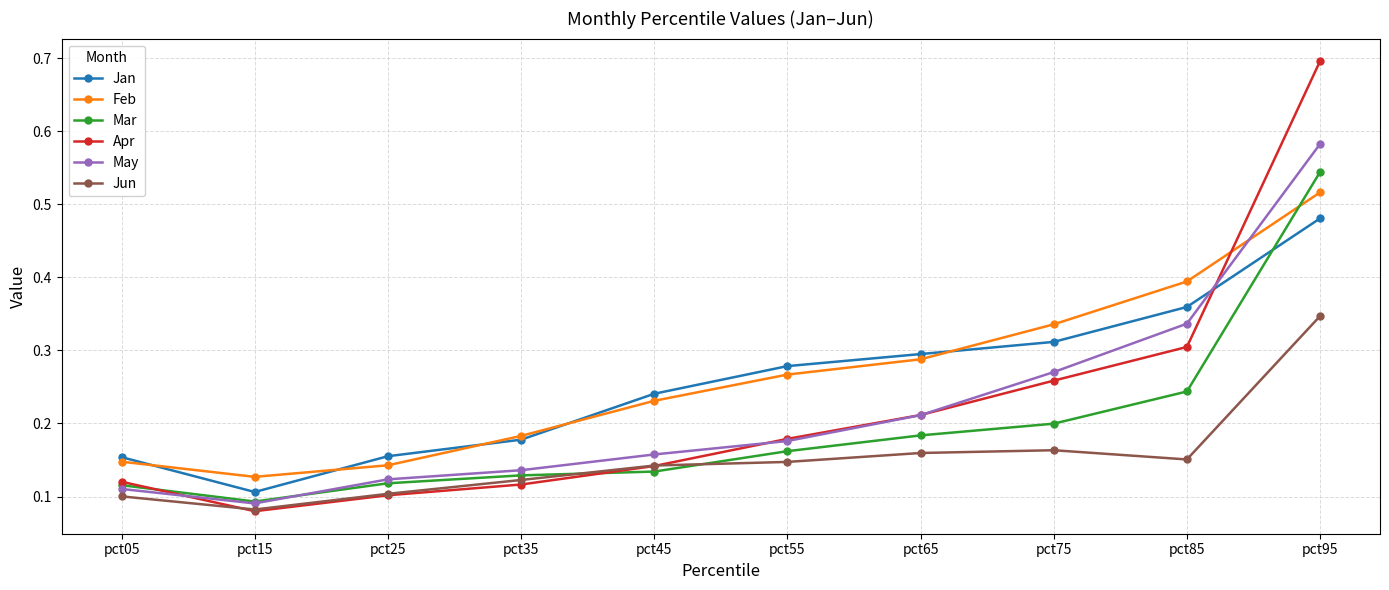

What is the total value across all series at pct95?

3.2